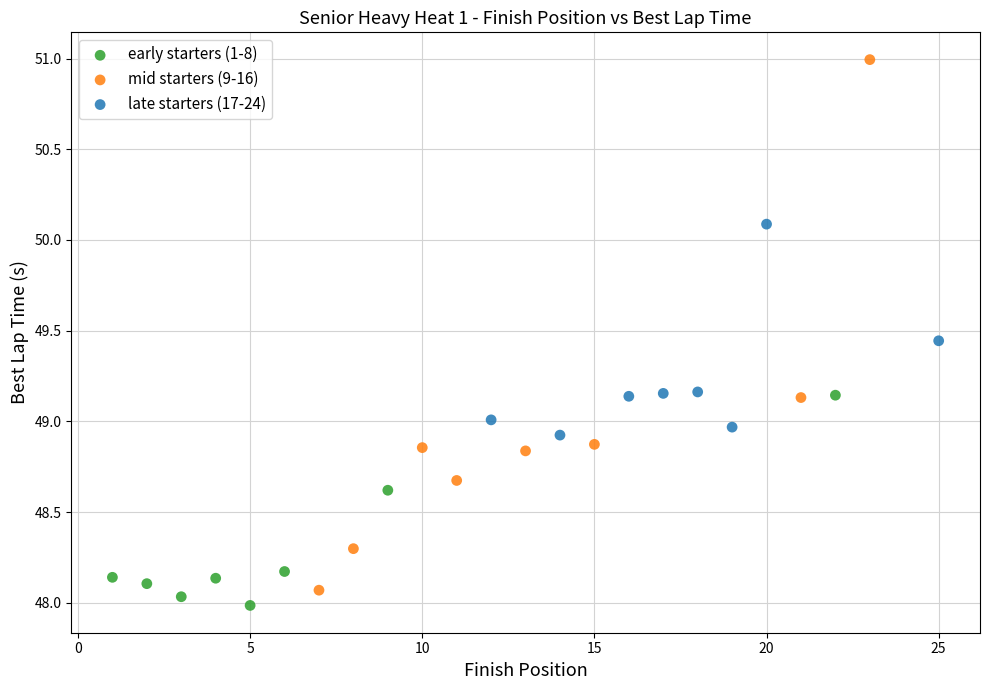

Which series reaches the maximum Y coordinate?

mid starters (9-16)